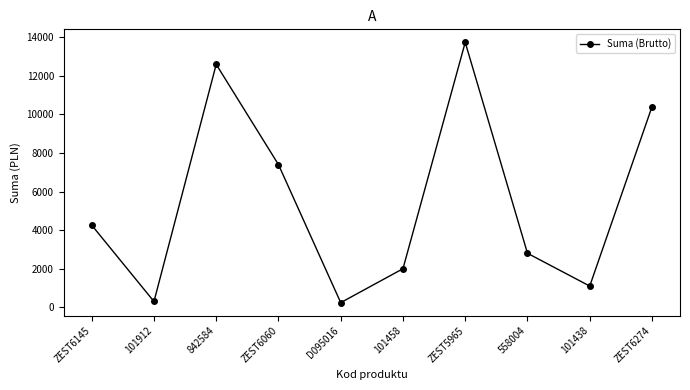

What is the maximum value shown in the chart?

13742.3